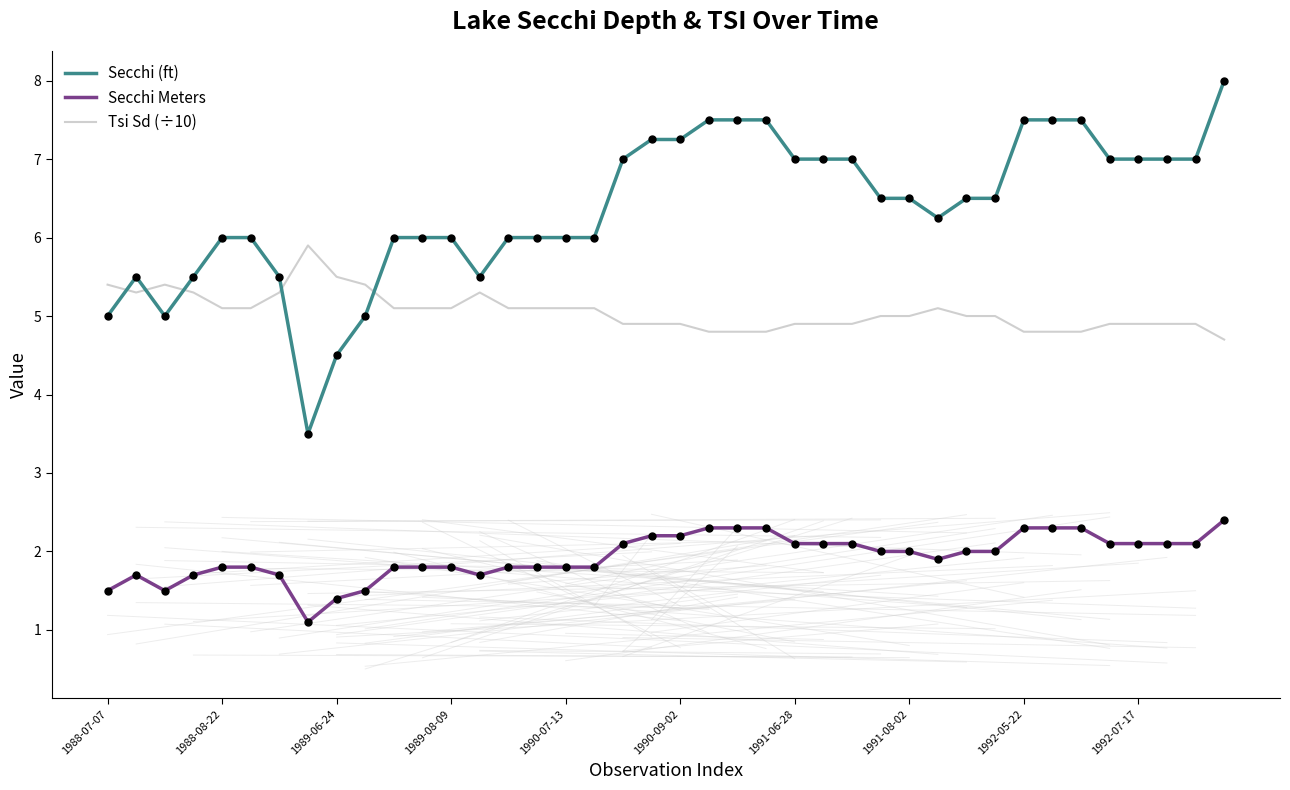

Which series has the largest total across all categories?

Secchi (ft)